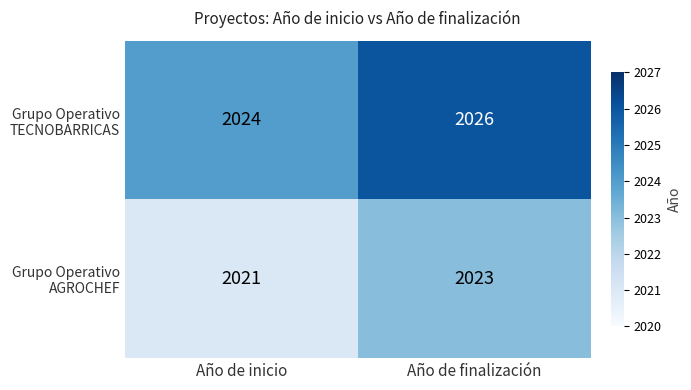

What is the total value across all series at Año de inicio?

4045